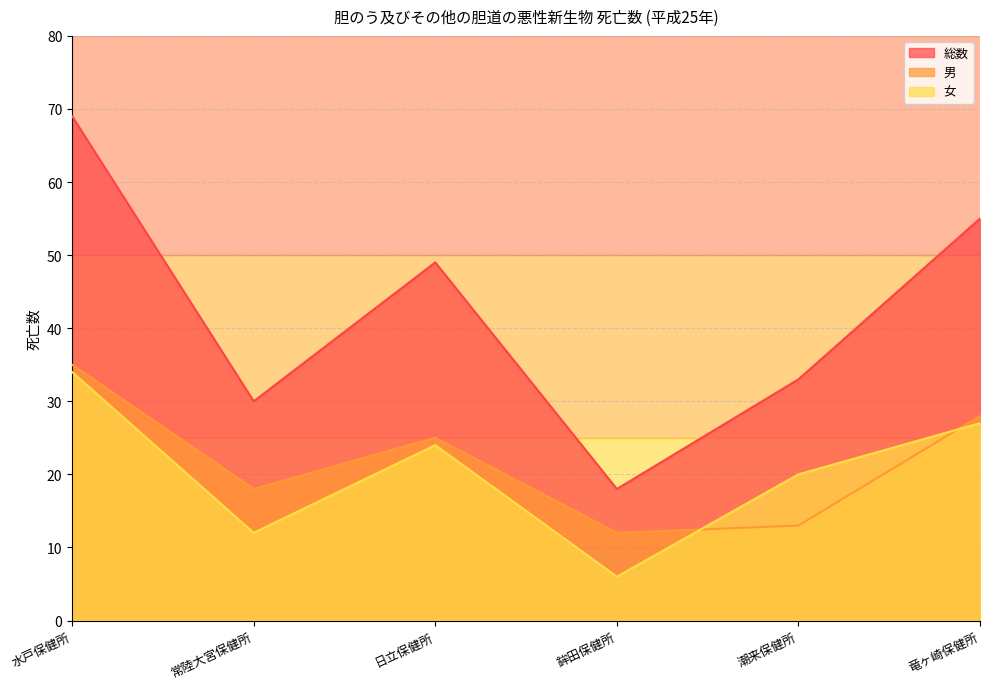

Reading left to right, list all the values displayed in this chart.

総数: 水戸保健所=69	常陸大宮保健所=30	日立保健所=49	鉾田保健所=18	潮来保健所=33	竜ヶ崎保健所=55
男: 水戸保健所=35	常陸大宮保健所=18	日立保健所=25	鉾田保健所=12	潮来保健所=13	竜ヶ崎保健所=28
女: 水戸保健所=34	常陸大宮保健所=12	日立保健所=24	鉾田保健所=6	潮来保健所=20	竜ヶ崎保健所=27